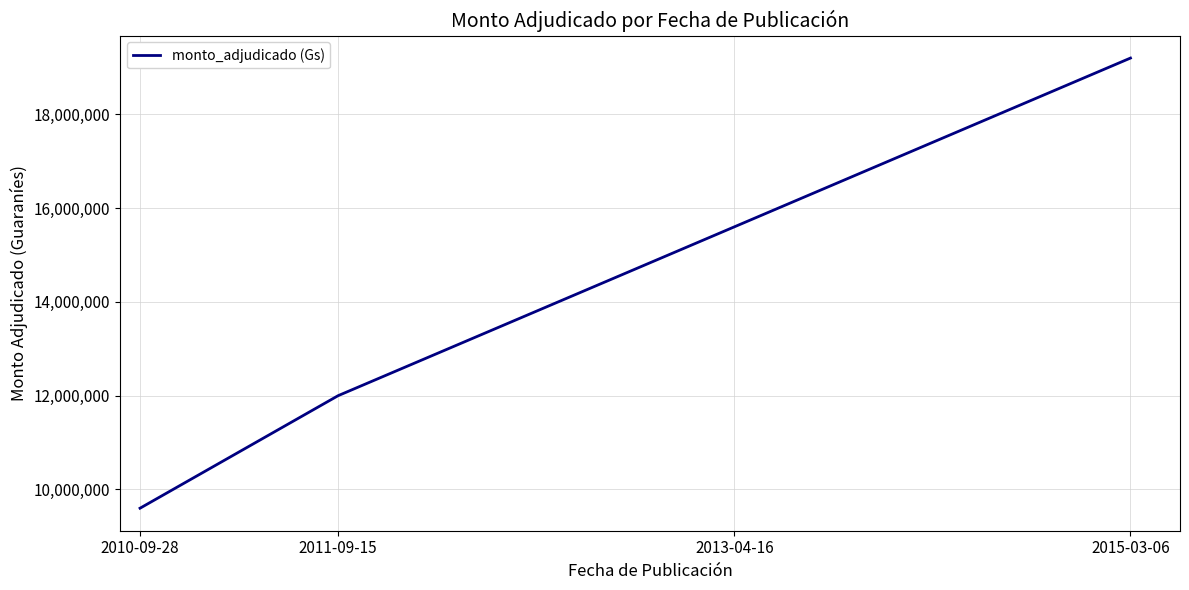

Rank the categories by value from highest to lowest.

2015-03-06, 2013-04-16, 2011-09-15, 2010-09-28